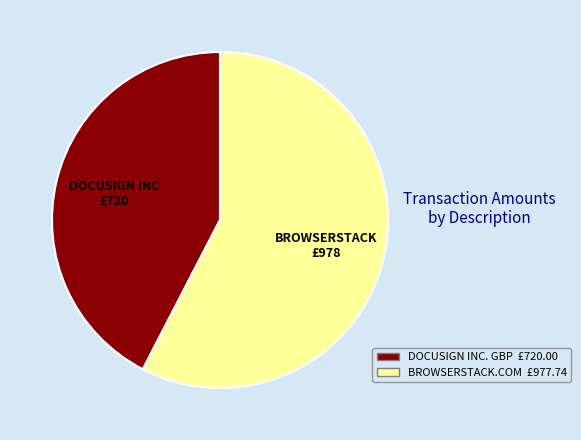

Which category has the biggest portion of the pie?

BROWSERSTACK.COM